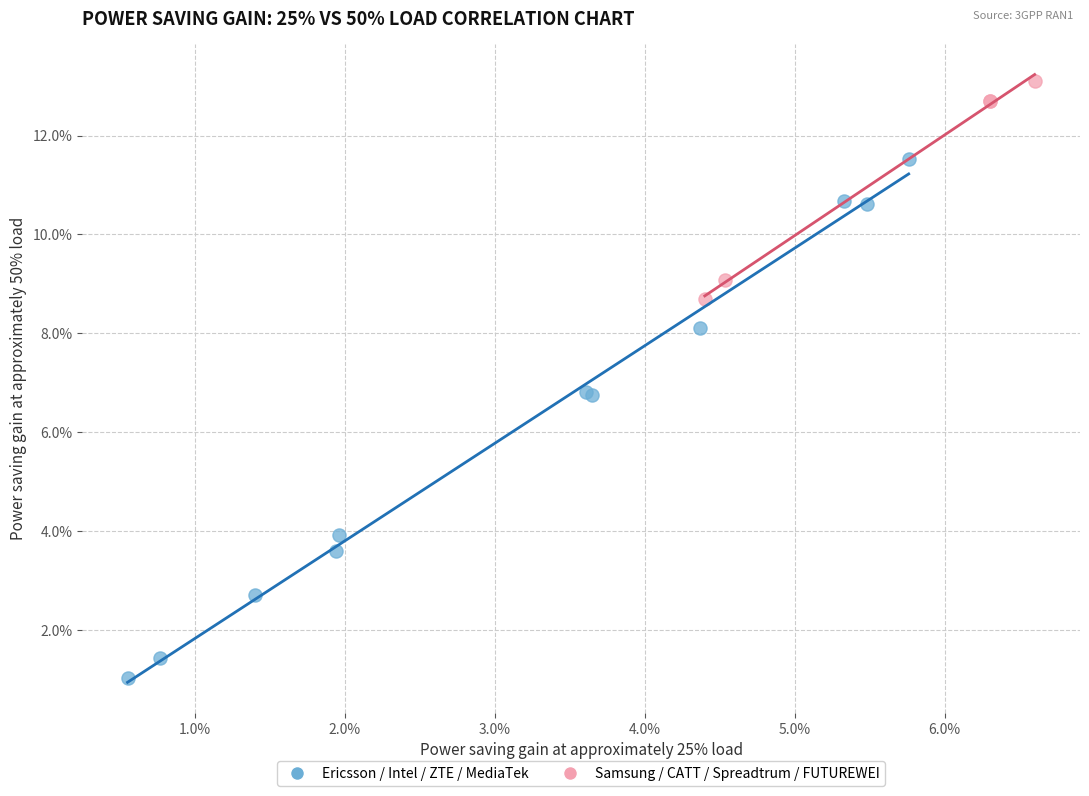

What are all the series names shown in the legend?

Ericsson / Intel / ZTE / MediaTek, Samsung / CATT / Spreadtrum / FUTUREWEI